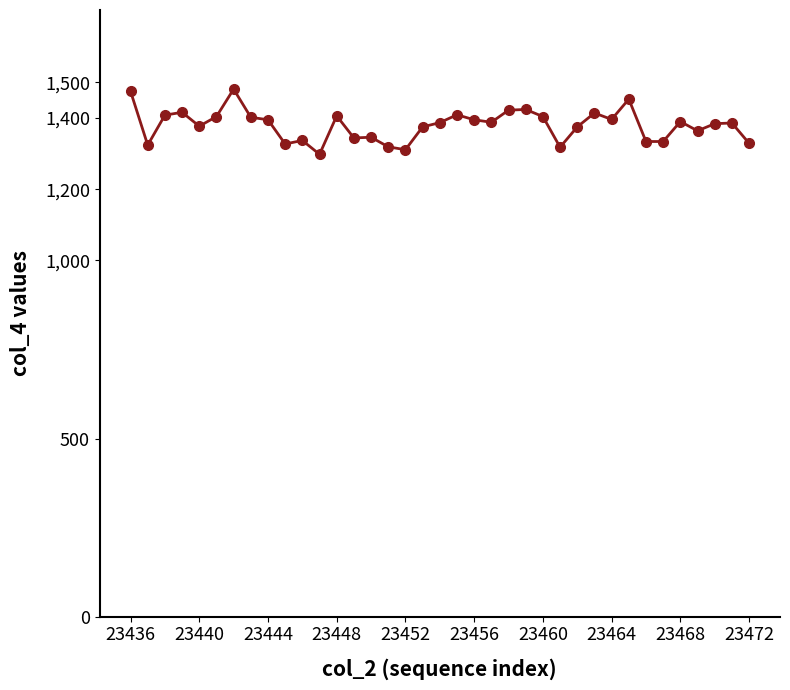

How many data points does each series have?

37